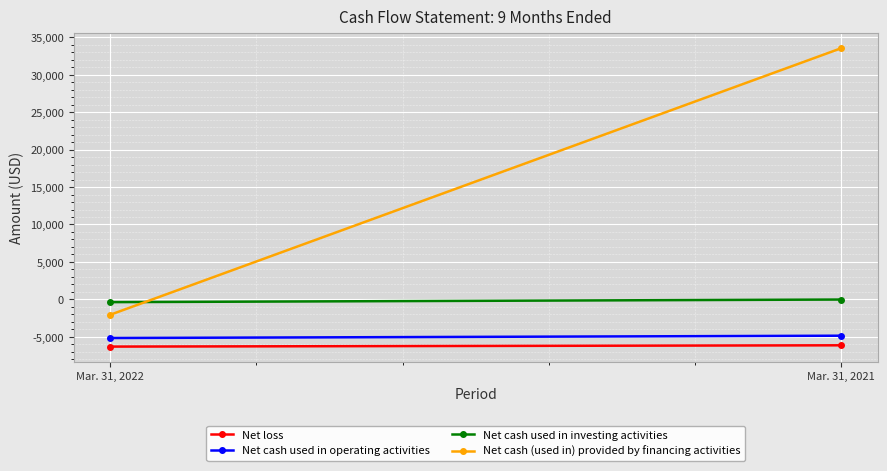

Which label corresponds to the smallest value in the chart?

Mar. 31, 2022